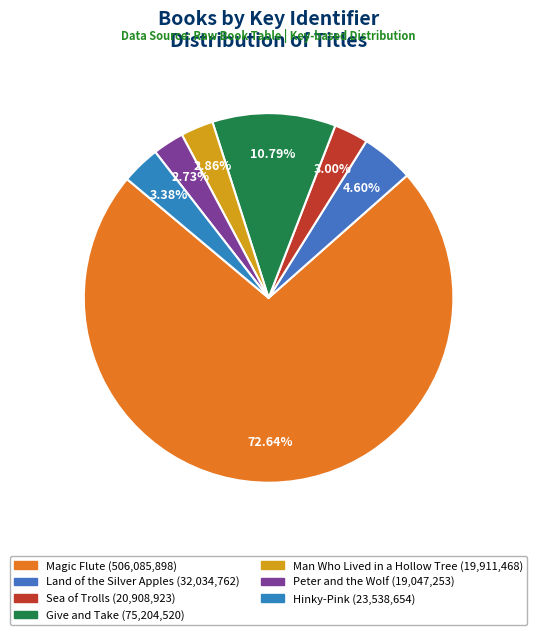

Approximately how many times larger is the value at Give and Take compared to Sea of Trolls?

3.6